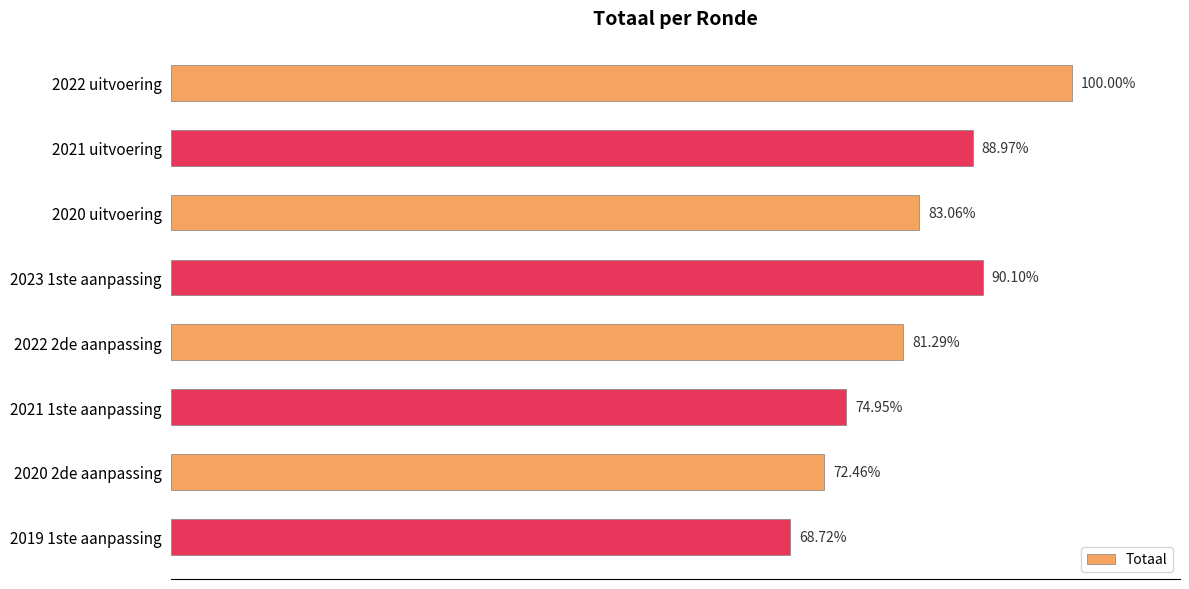

How many categories are shown in the chart?

8